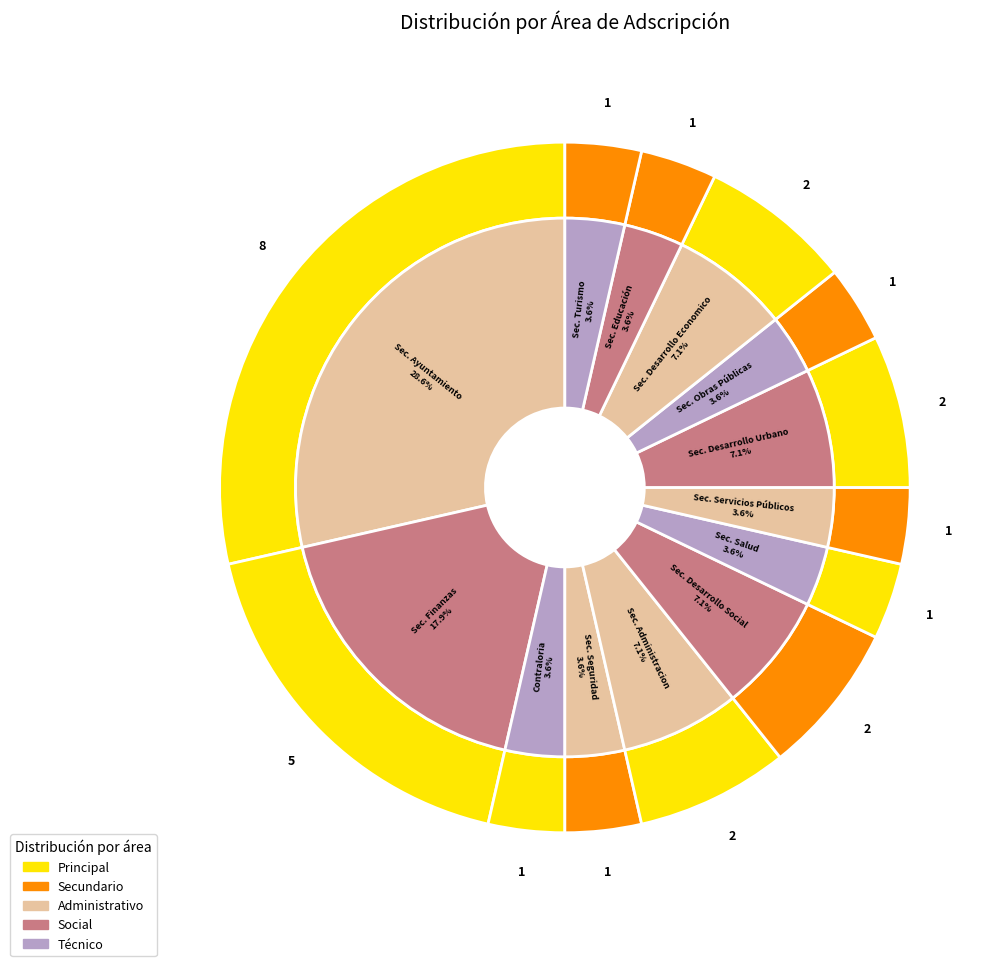

Does any single category account for the majority?

No